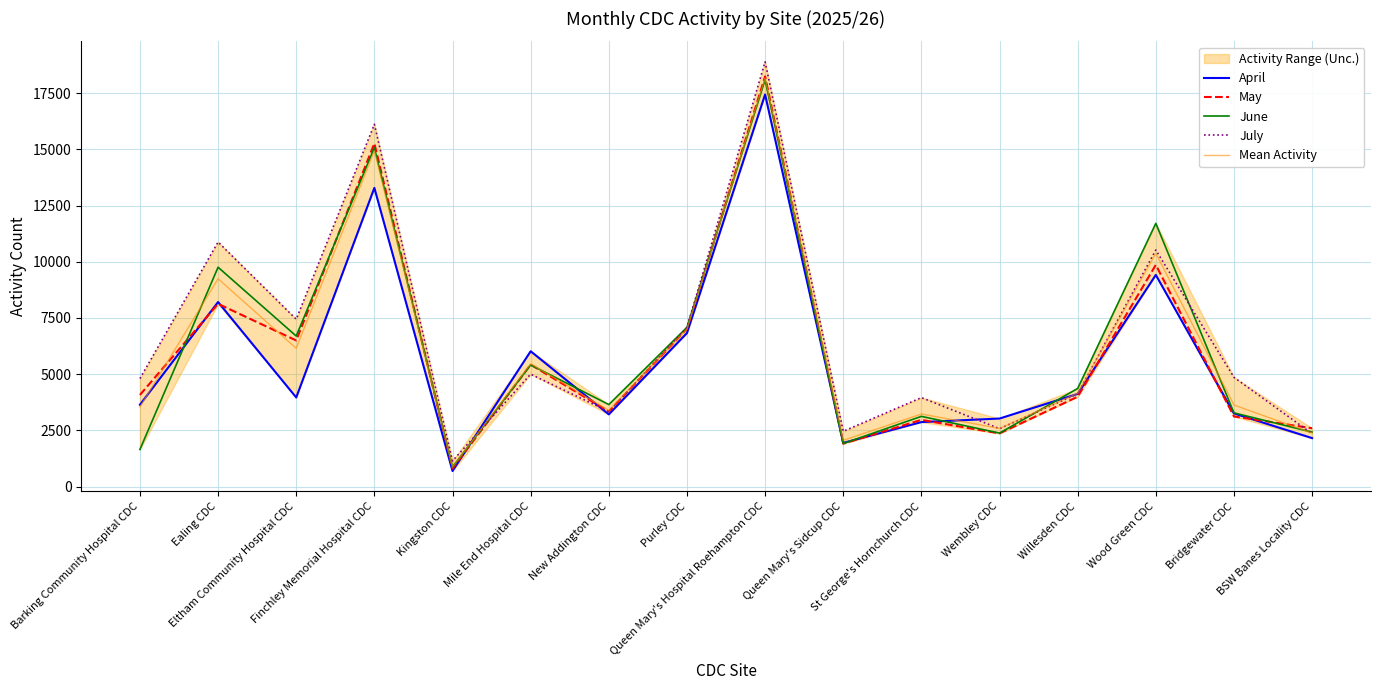

What is the value of the April point at the 12th from the left?

3025.0